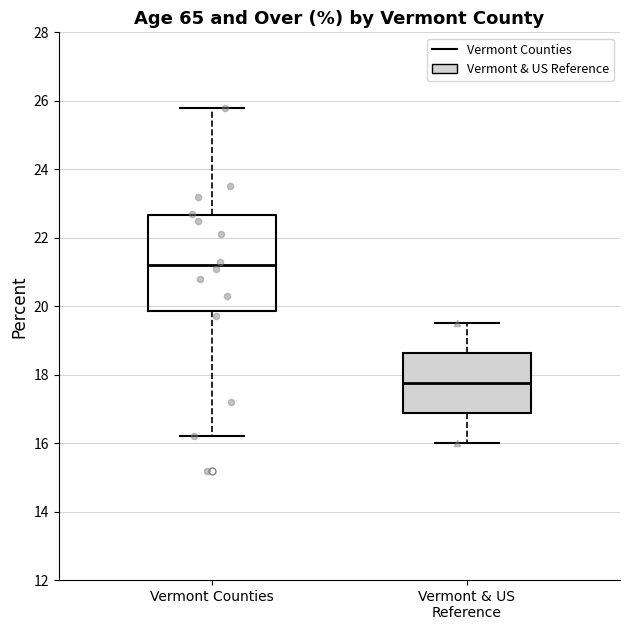

Reading left to right, transcribe this box plot: for each box, give where its median line is, the range the box spans, and where its two whiskers end, as read against the y-axis. The values are not printed on the chart, so give them approximately, as read against the axis.

Vermont Counties: median 21.2, box 19.8 to 22.6, whiskers 16.2 to 25.8
Vermont & US Reference: median 17.8, box 16.8 to 18.6, whiskers 16.0 to 19.6